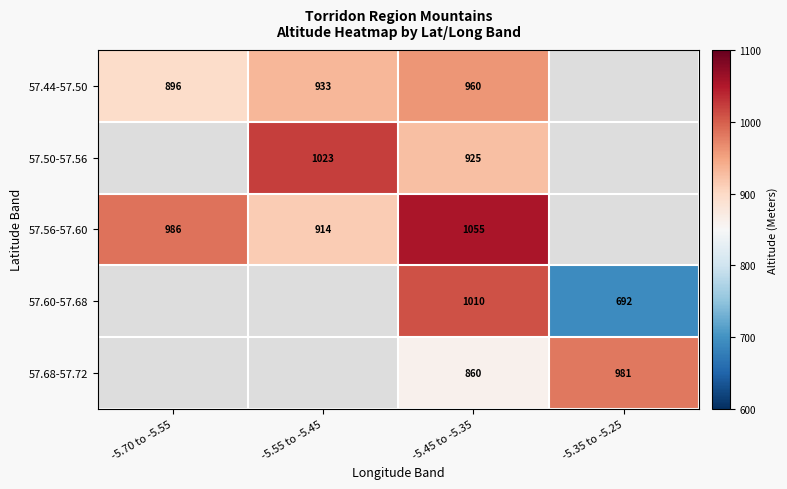

The 57.56-57.60 series shows 914 at -5.55 to -5.45. True or false?

True